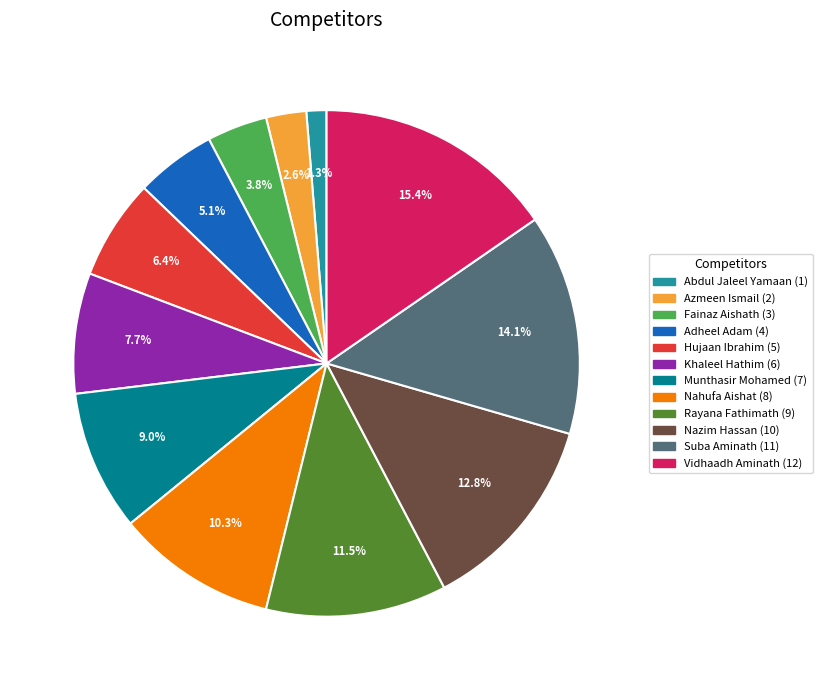

What portion of the pie excludes Rayana Fathimath?

88.5%